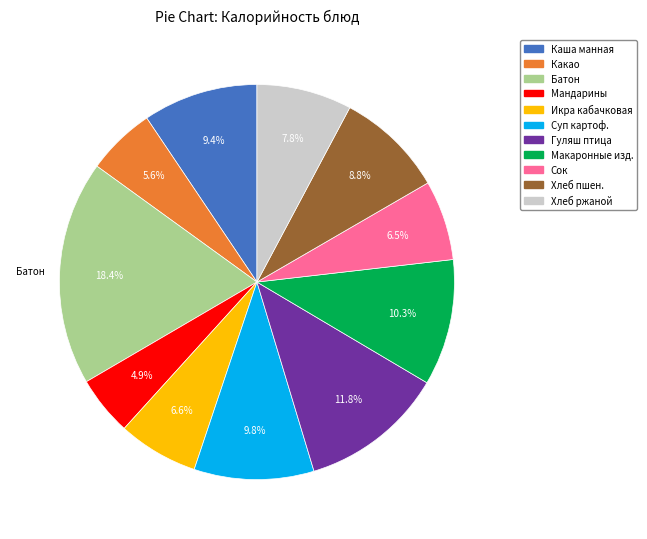

Does any single category account for the majority?

No